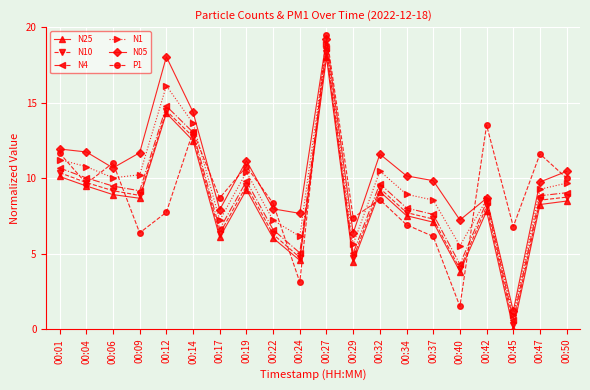

What is the maximum value shown in the chart?

19.5